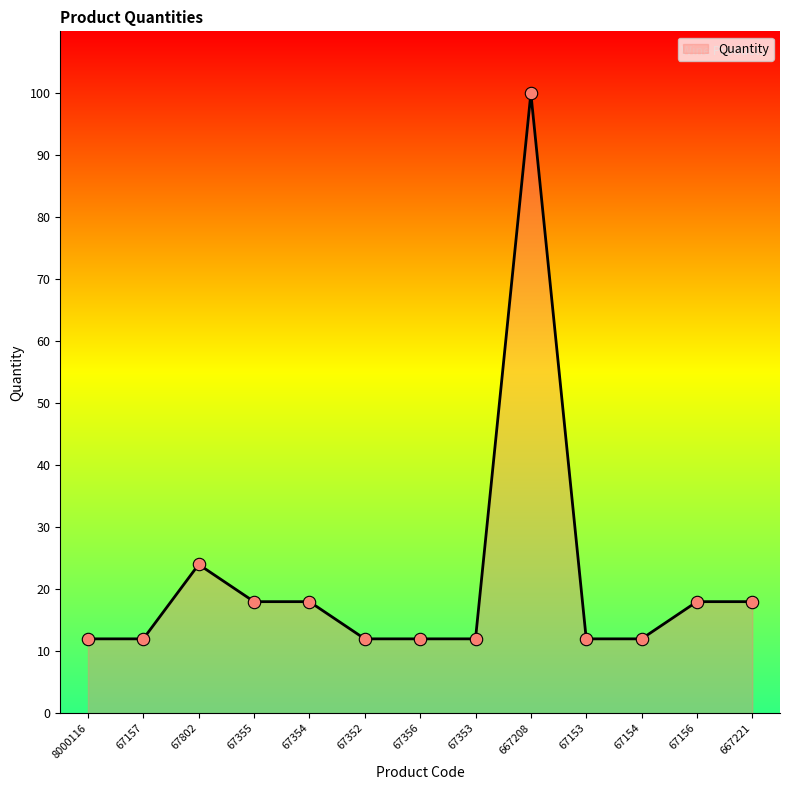

Approximately how many times larger is the value at 67157 compared to 67356?

1.0